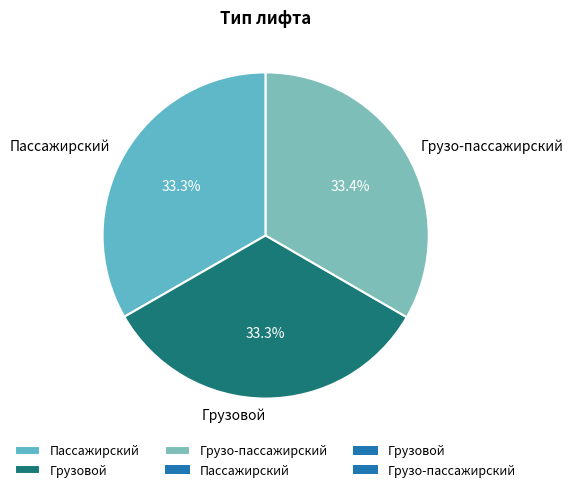

Do Грузо-пассажирский and Грузовой together represent more than half of the pie?

Yes